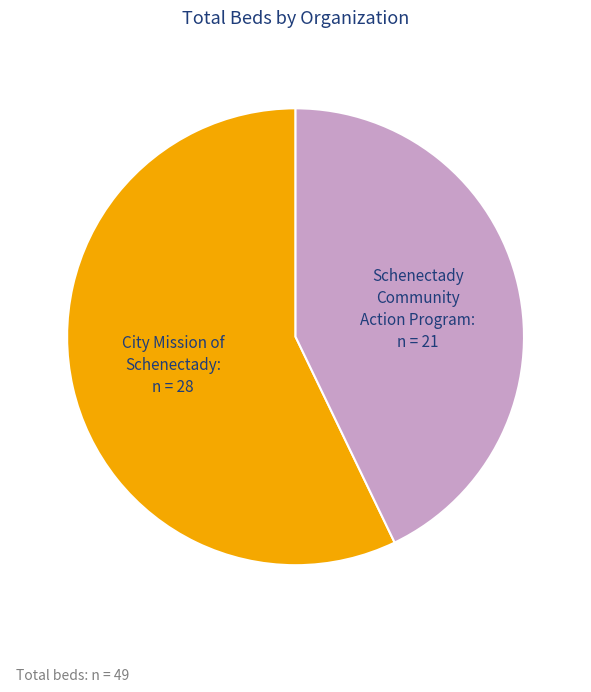

Combined, do Schenectady Community Action Program and City Mission of Schenectady account for over 50%?

Yes